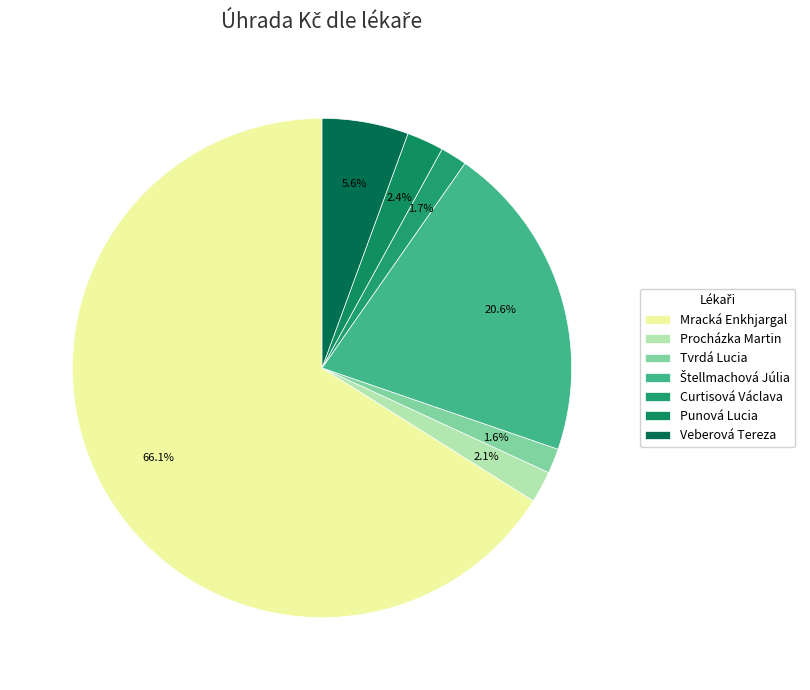

Is it true that Curtisová Václava is 13% of the pie?

False